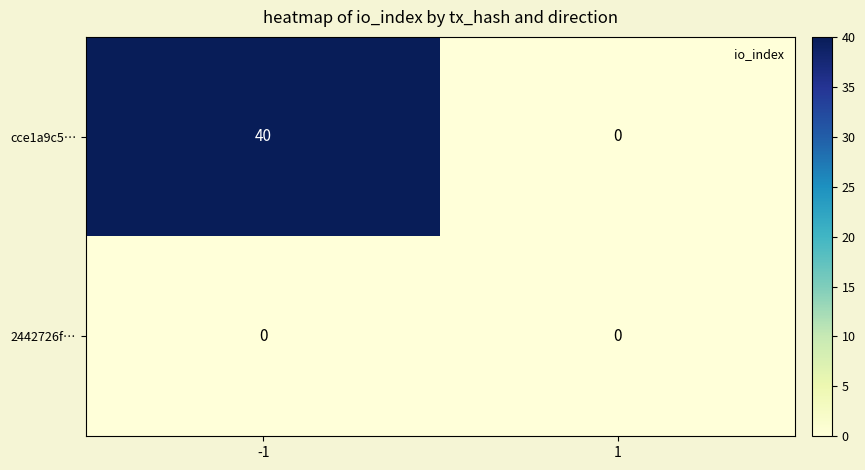

What is the total value across all series at -1?

40